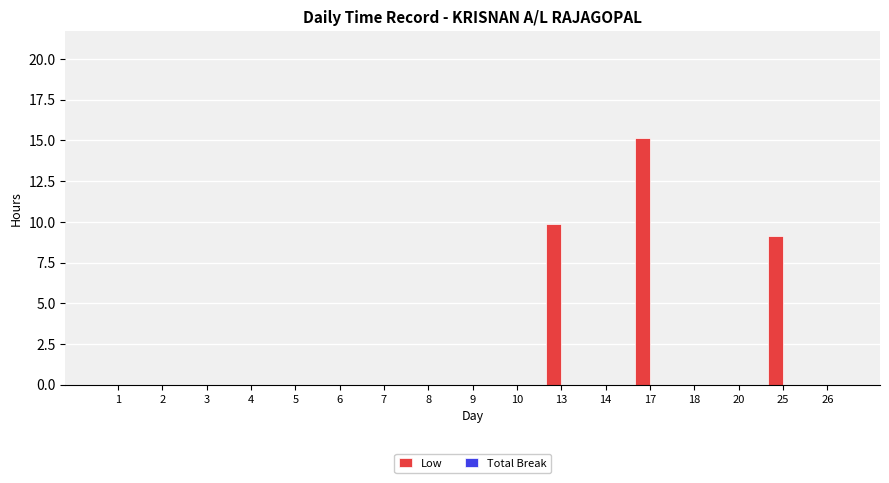

Which has a higher value, 20 or 17?

17